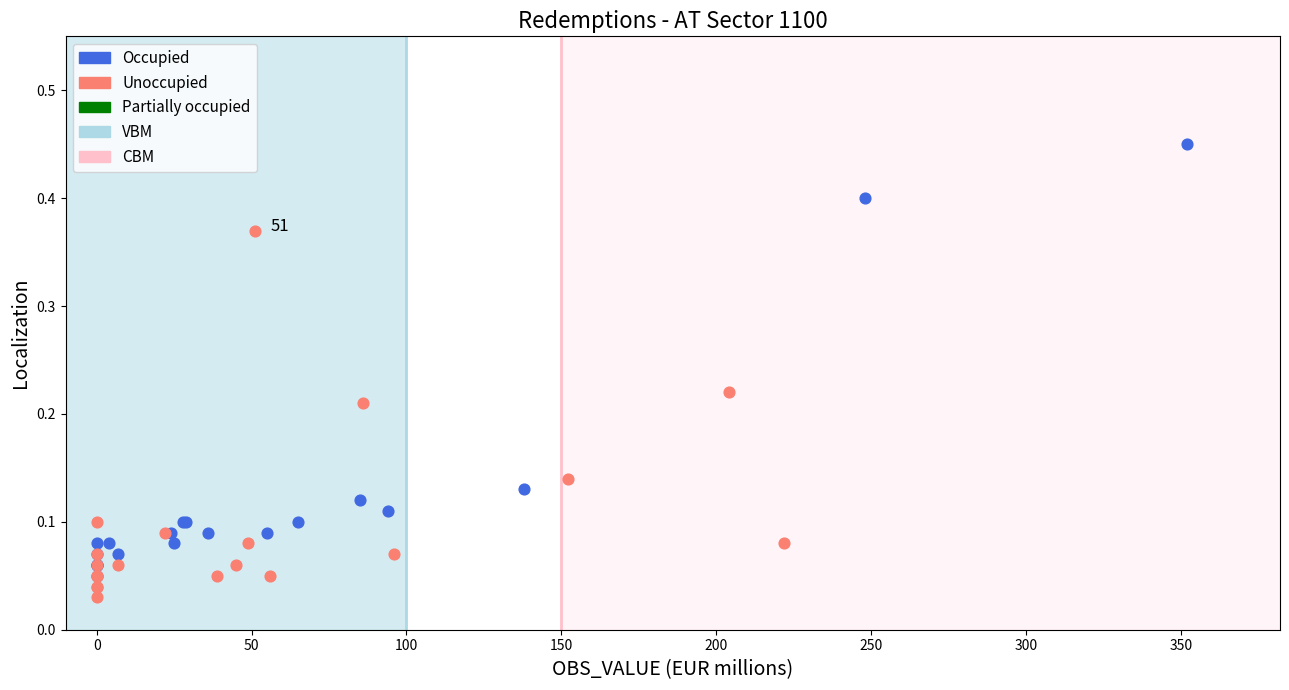

Which series has the widest spread of Y values?

Occupied